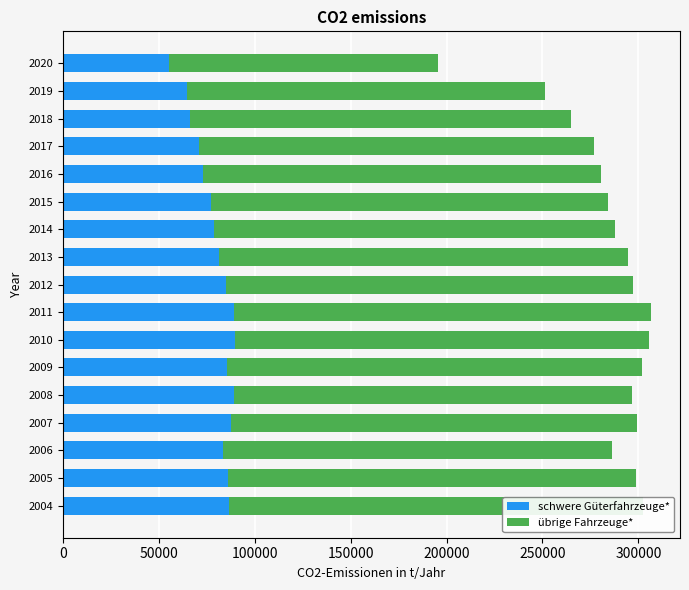

What is the difference between the maximum and second lowest values in the schwere Güterfahrzeuge* series?

25282.6